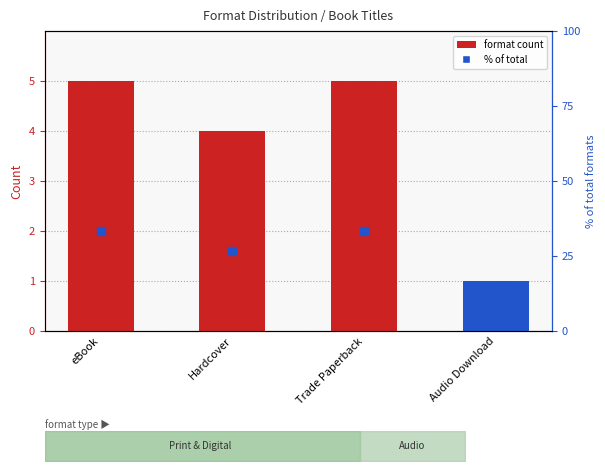

The chart shows a value of 1 at Audio Download. True or false?

True